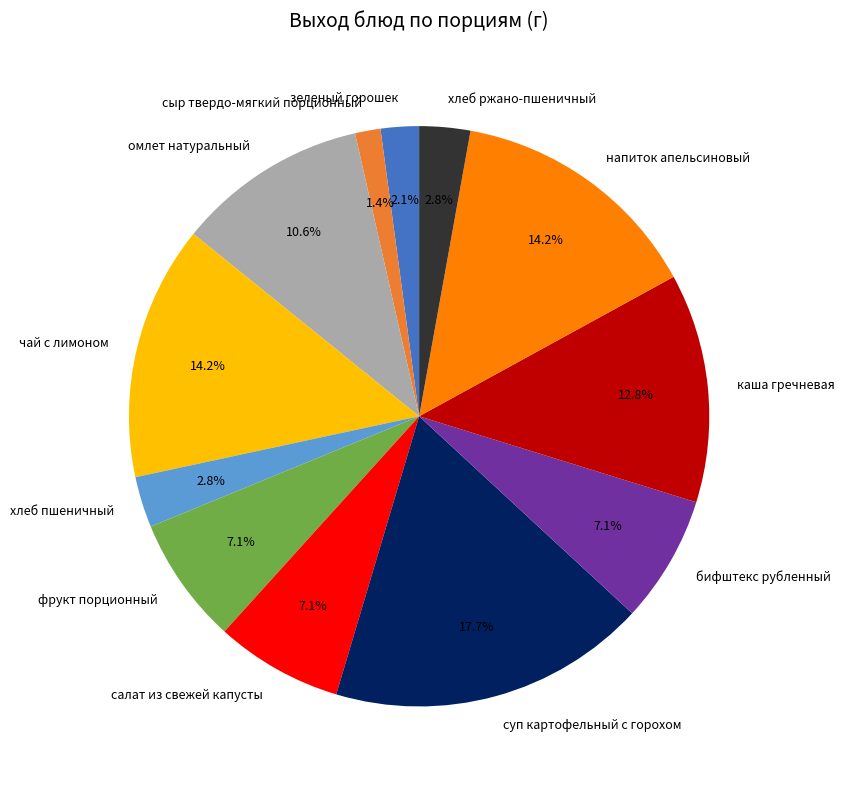

To the nearest percent, what is the difference between the largest and smallest slice percentages?

16%